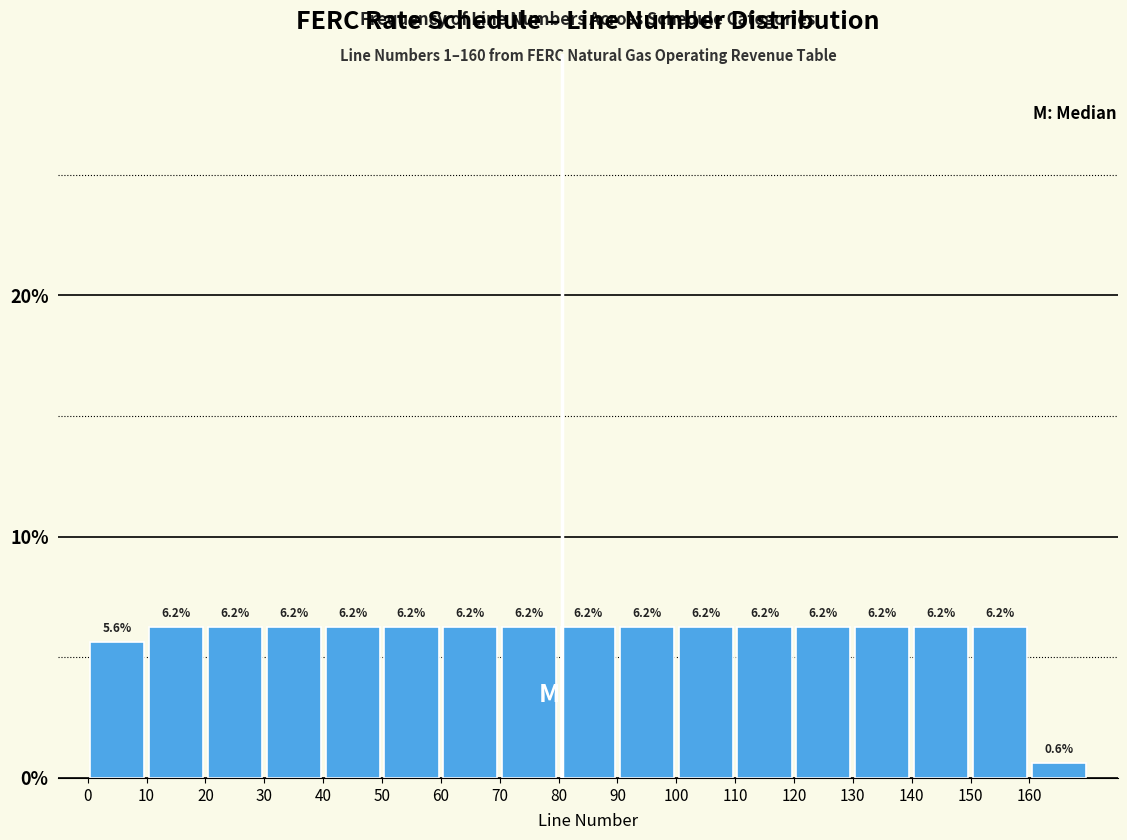

Reading left to right, list every bar in this chart as the range it spans on the x-axis followed by its height.

0 to 10: 5.6
10 to 20: 6.2
20 to 30: 6.2
30 to 40: 6.2
40 to 50: 6.2
50 to 60: 6.2
60 to 70: 6.2
70 to 80: 6.2
80 to 90: 6.2
90 to 100: 6.2
100 to 110: 6.2
110 to 120: 6.2
120 to 130: 6.2
130 to 140: 6.2
140 to 150: 6.2
150 to 160: 6.2
160 to 170: 0.6